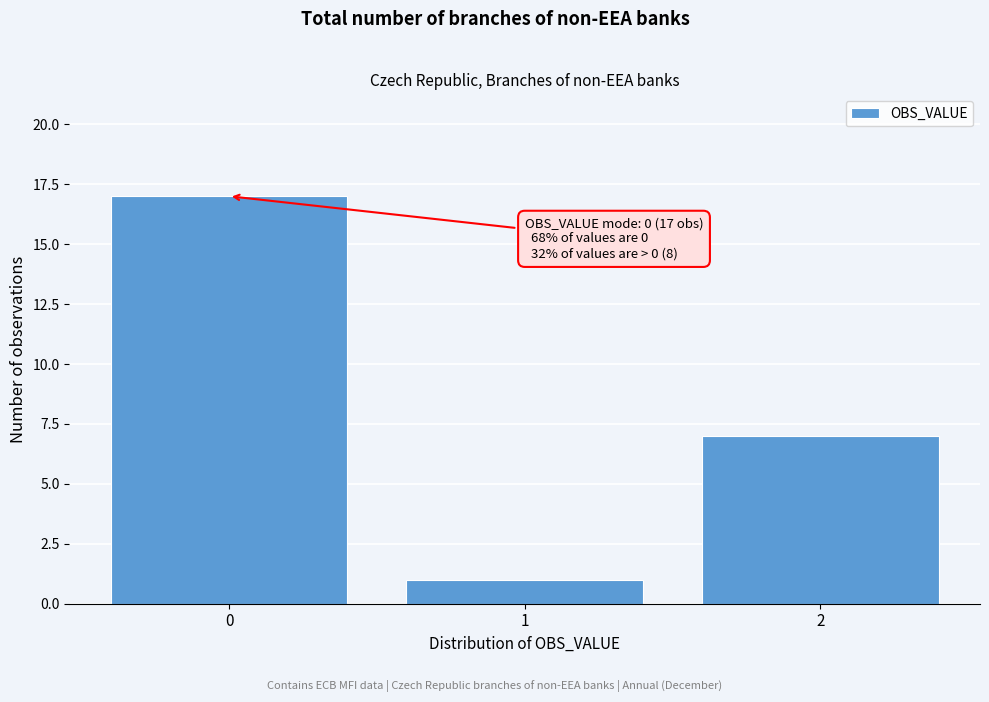

Reading right to left, what are all the values shown in this chart?

2=7	1=1	0=17